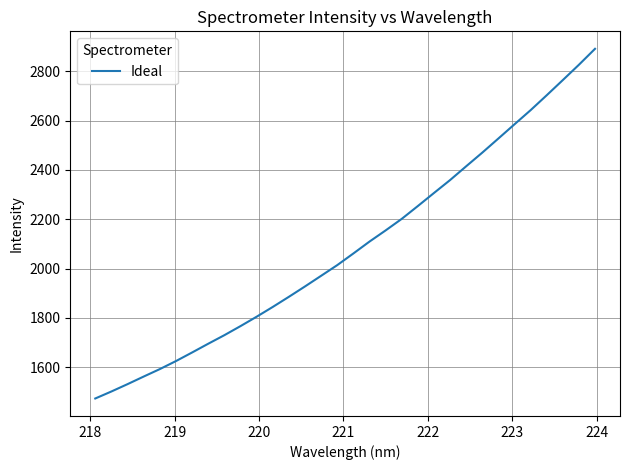

What is the greatest value displayed?

2890.5